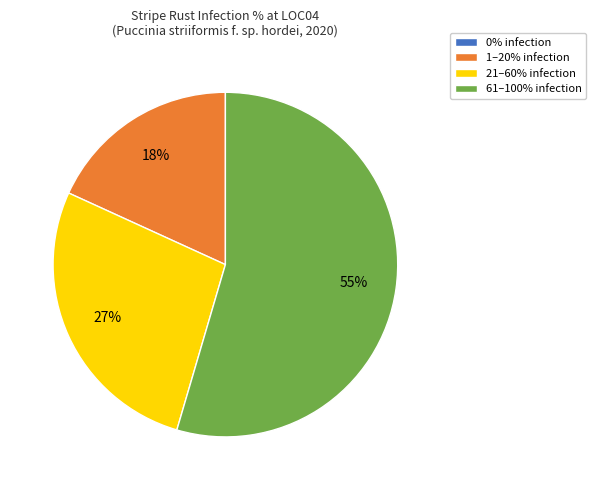

Does any single category account for the majority?

Yes